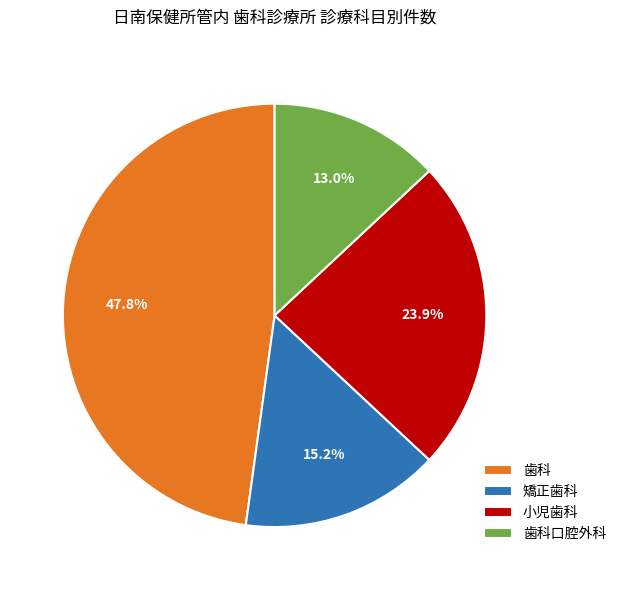

How many segments does this pie chart have?

4